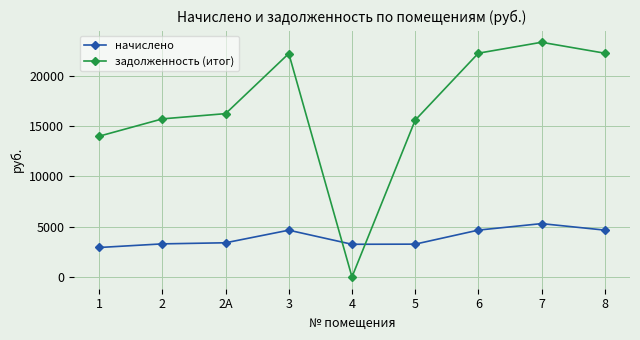

What is the difference between the second highest and minimum values in the задолженность (итог) series?

22251.1